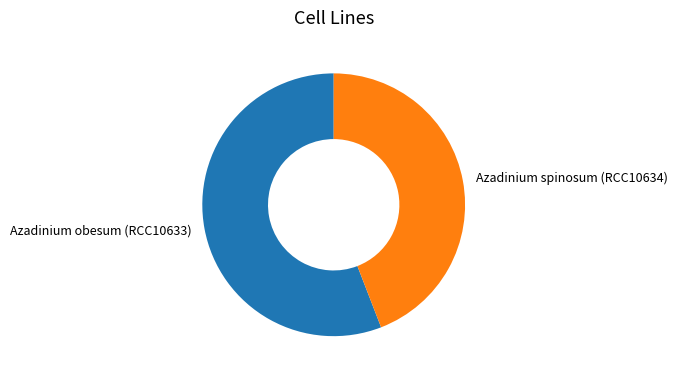

Which category has the smallest portion of the pie?

Azadinium spinosum (RCC10634)